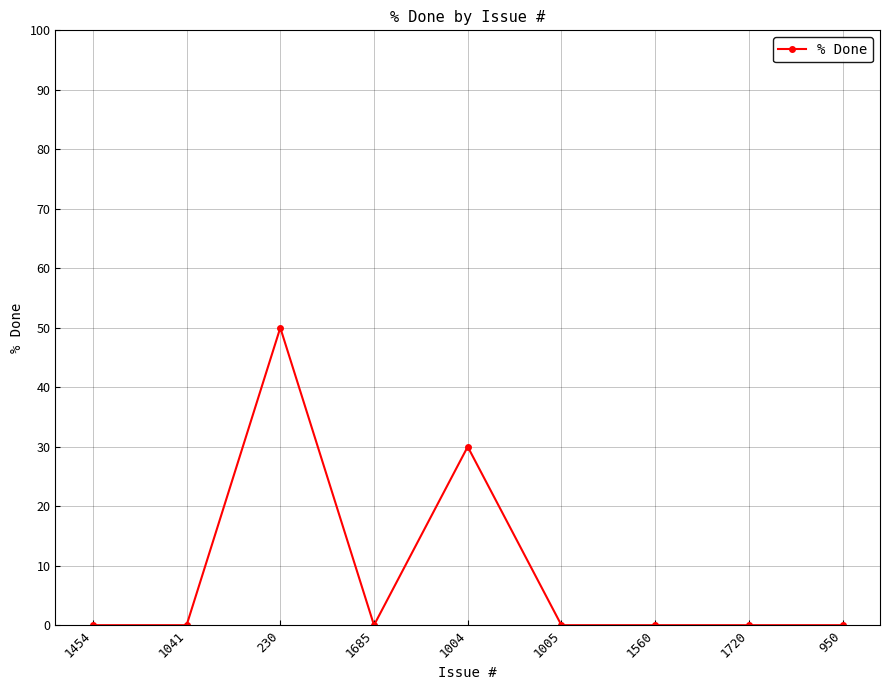

Reading right to left, list all the values displayed in this chart.

950=0	1720=0	1560=0	1005=0	1004=30	1685=0	230=50	1041=0	1454=0